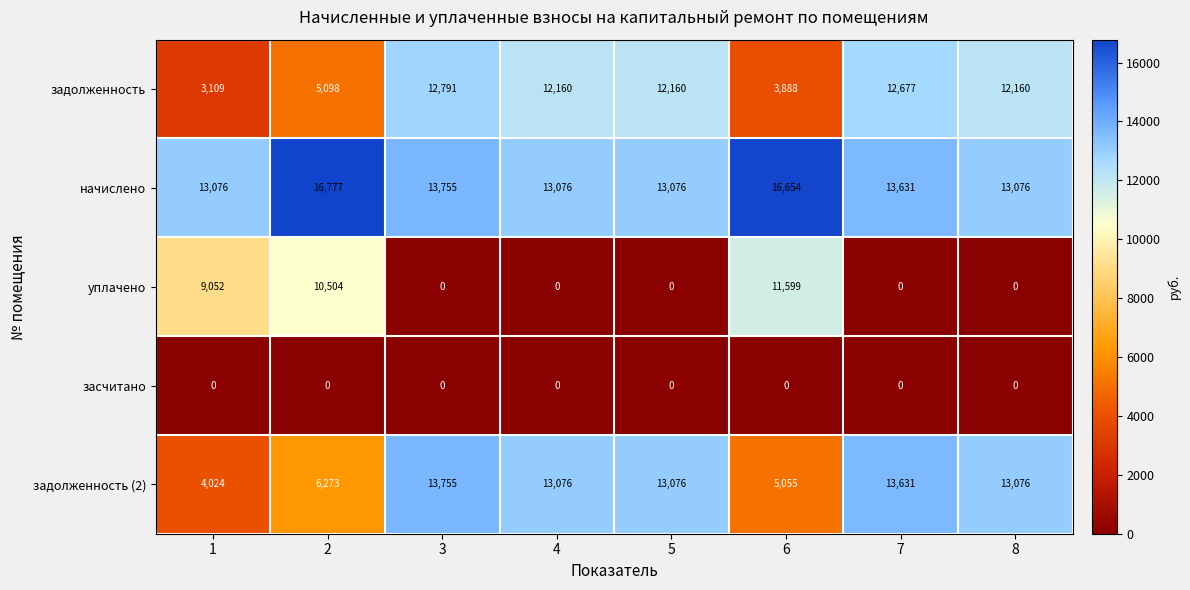

Which series has the largest total across all categories?

начислено